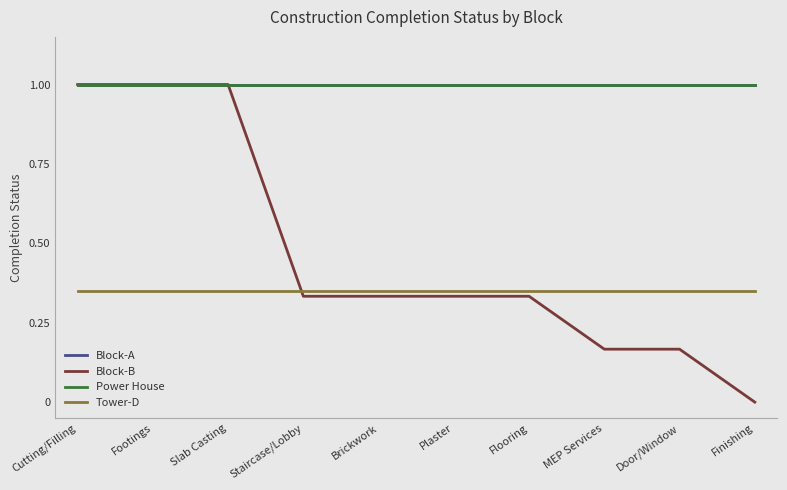

Does the chart have visible grid lines?

No